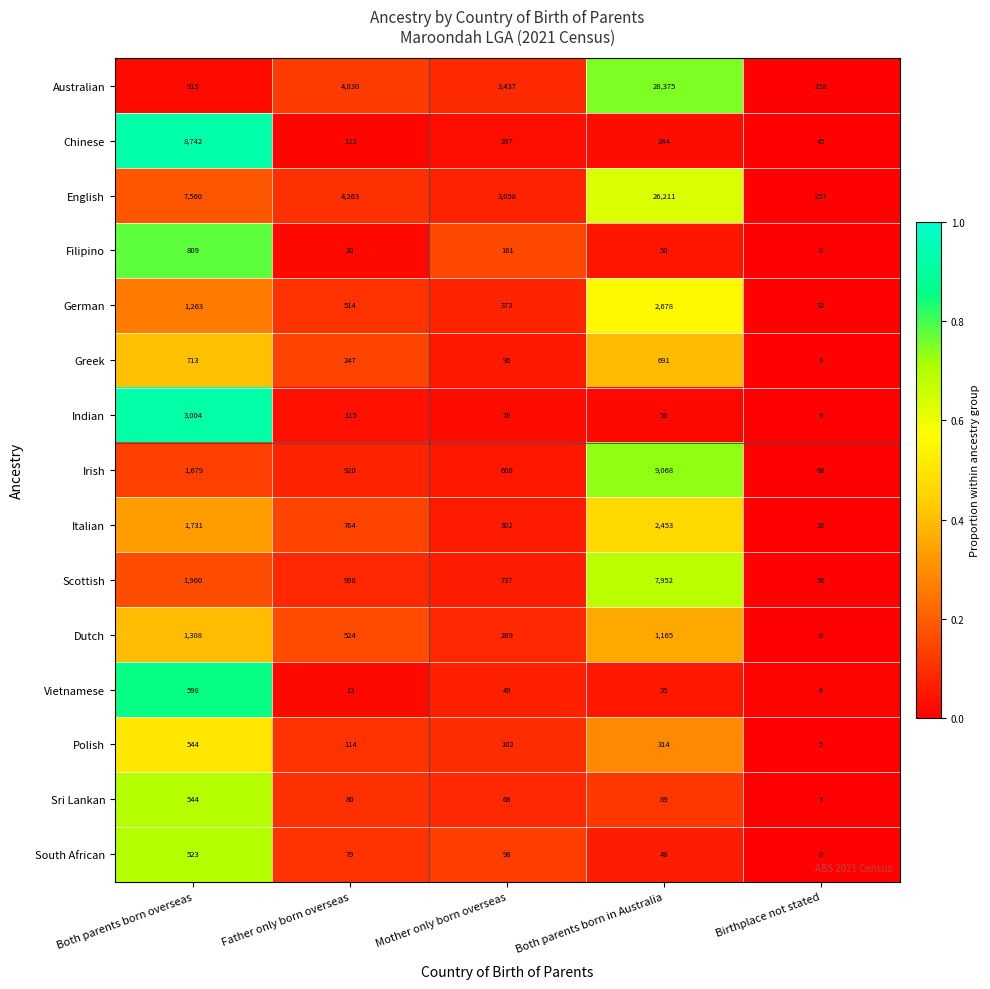

What is the spread (max minus min) of values at Both parents born in Australia?

28340